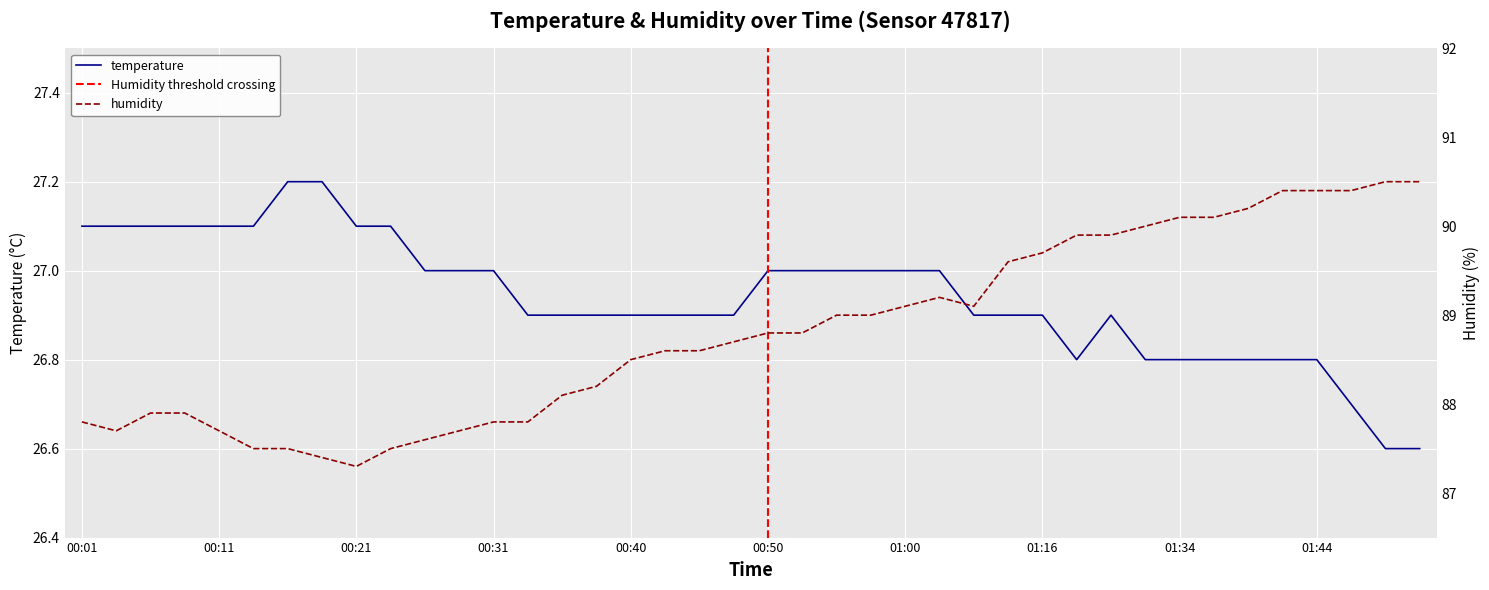

Does the chart display data point markers on the line(s)?

No